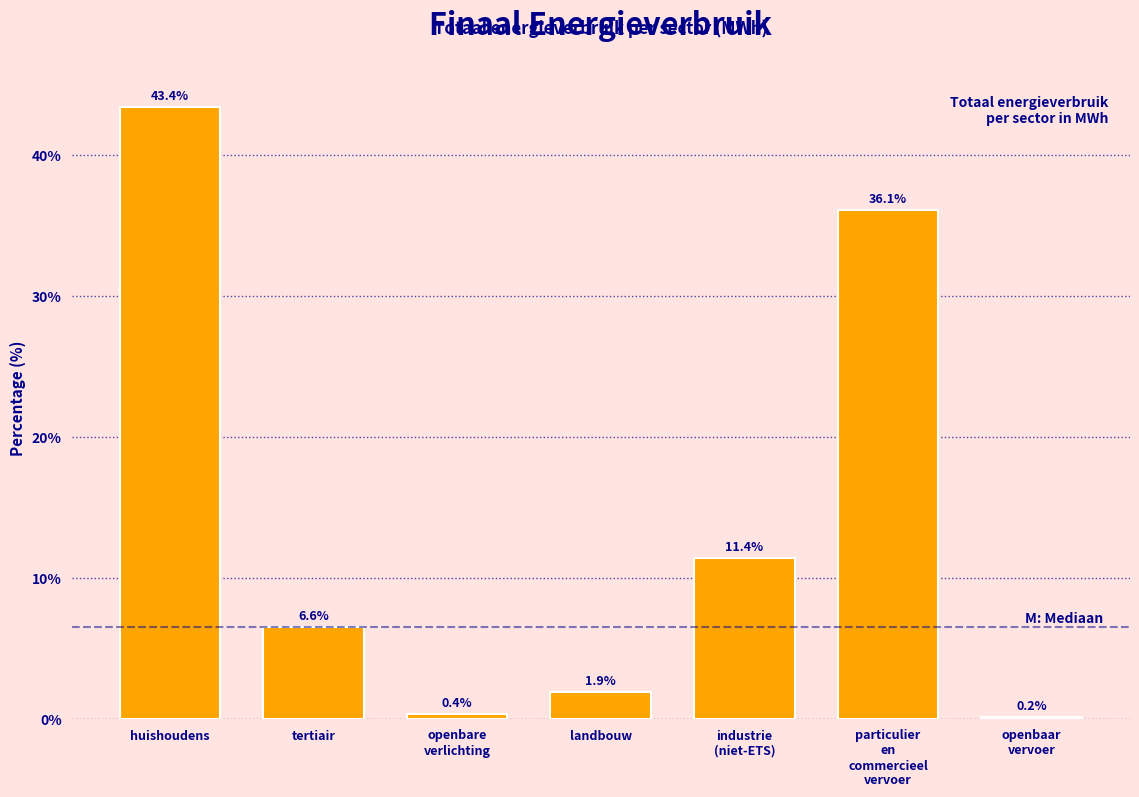

Reading right to left, list all the values displayed in this chart.

0.2	36.1	11.4	1.9	0.4	6.6	43.4